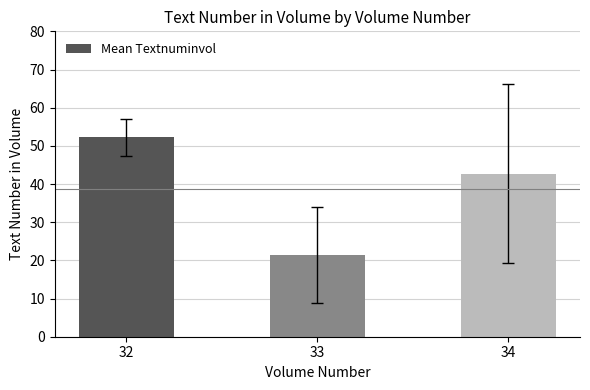

Reading left to right, list all the values displayed in this chart.

52.2	21.5	42.7